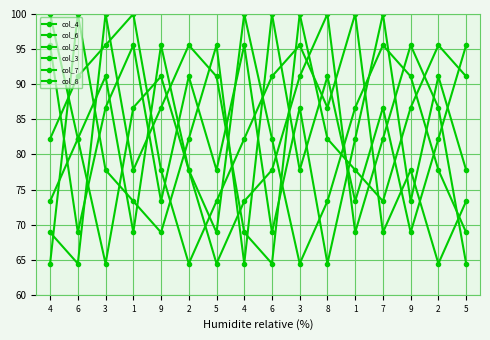

Which series changed the most between 5 and 6?

col_2